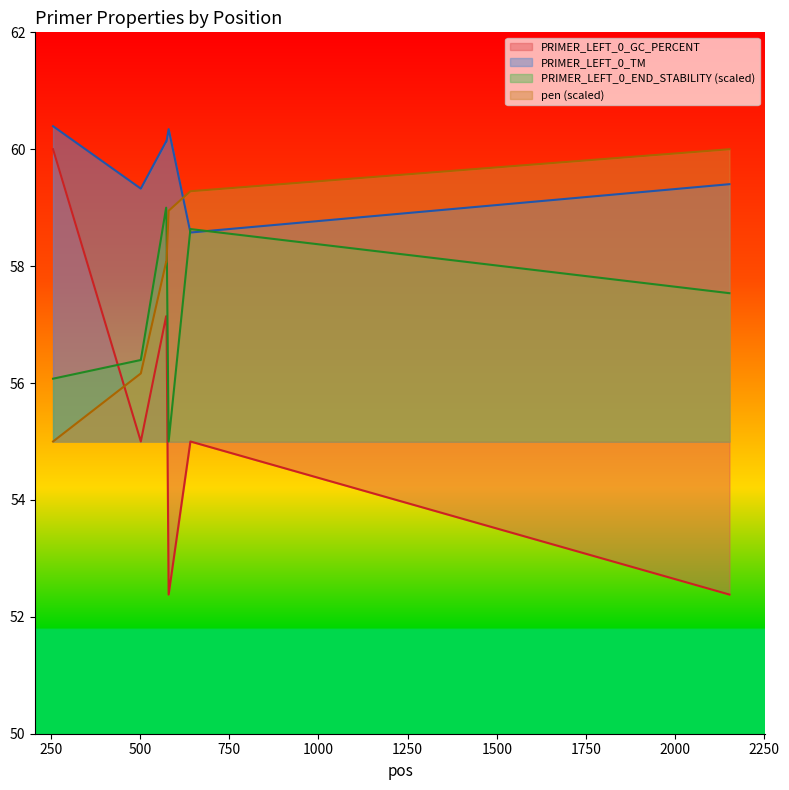

How many intersections are there between pen and PRIMER_LEFT_0_END_STABILITY?

1